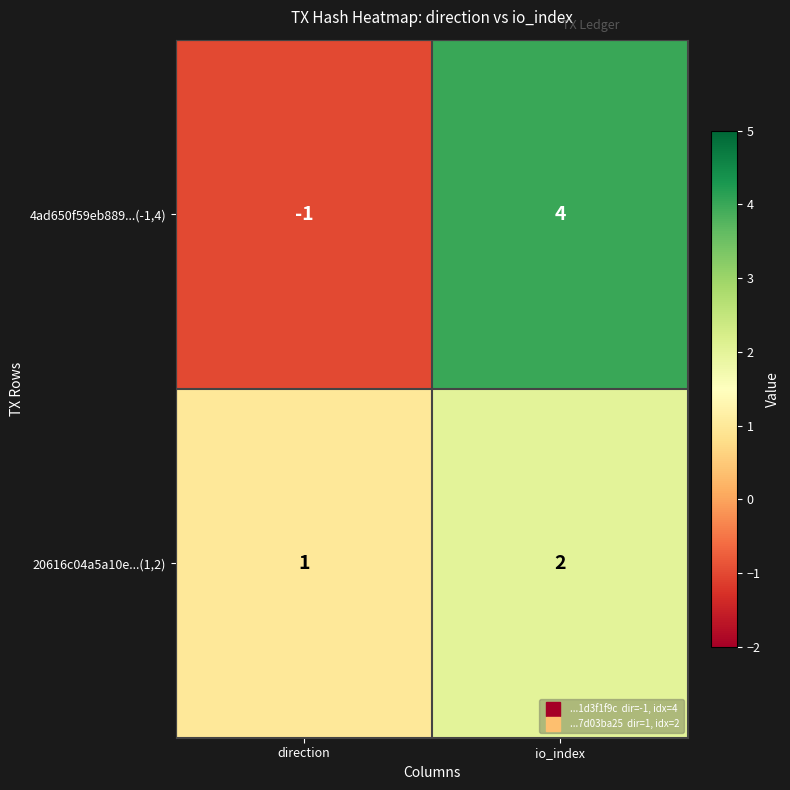

The 4ad650f59eb889...(-1,4) series shows 4 at io_index. True or false?

True